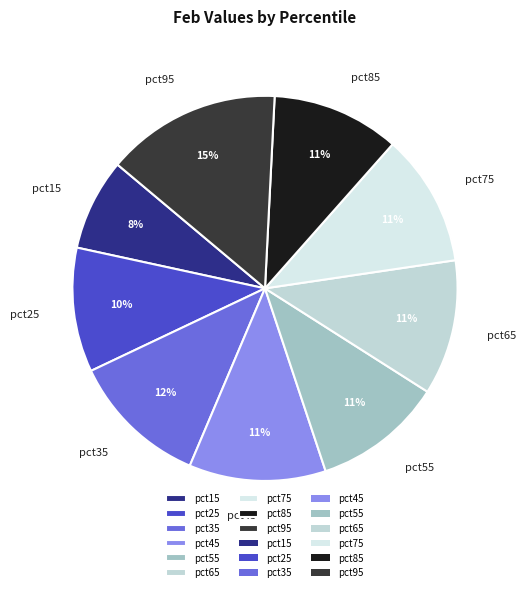

To the nearest percent, what is the average slice percentage?

11%